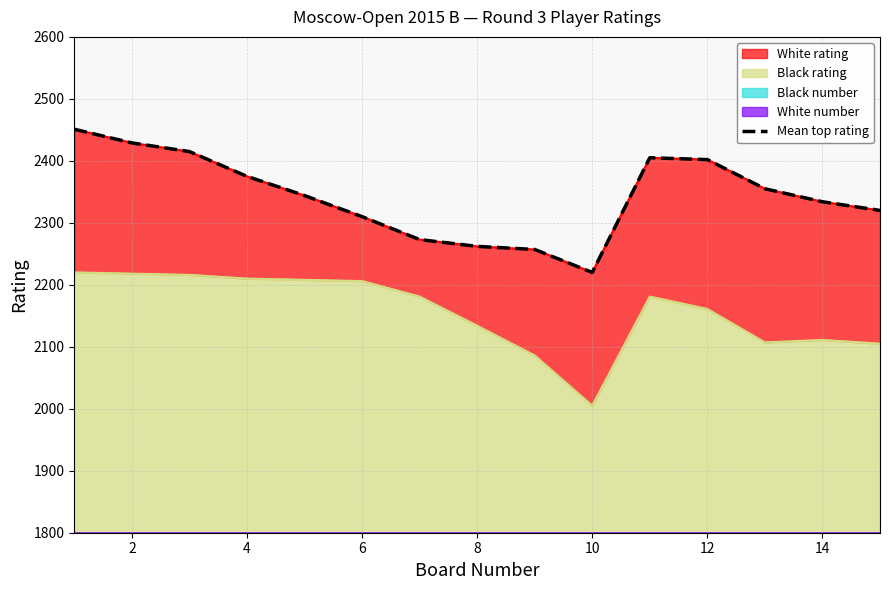

What value does the data have at 2?

2429